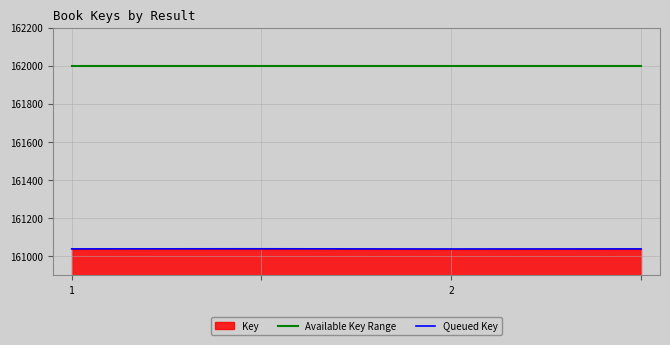

How many Queued Key values are between 161038 and 161039?

4